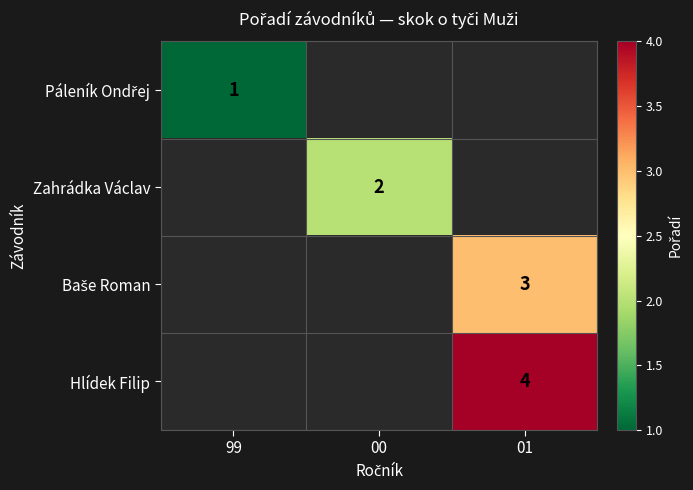

The Hlídek Filip series shows 4 at 01. True or false?

True